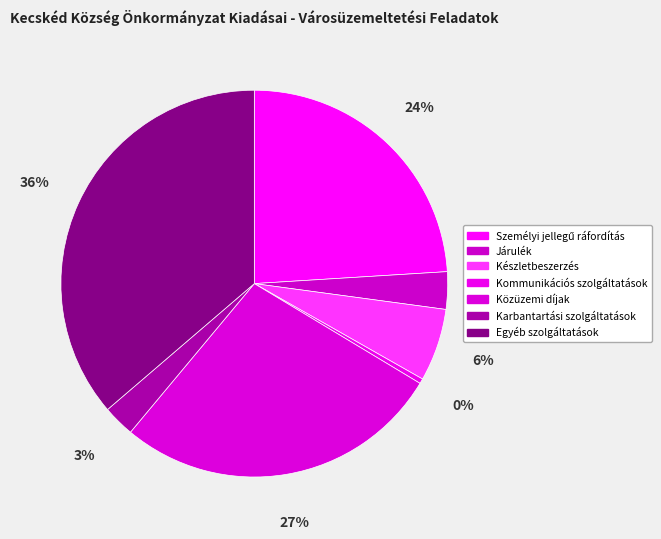

To the nearest percent, what percentage of the pie is Személyi jellegű ráfordítás?

24%